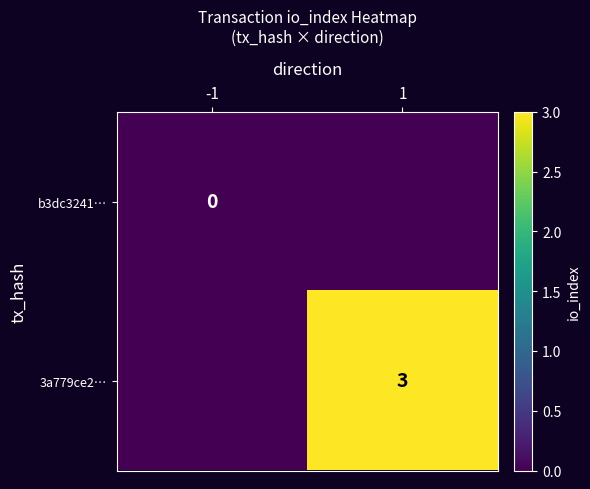

At which category is the sum across all series the highest?

1